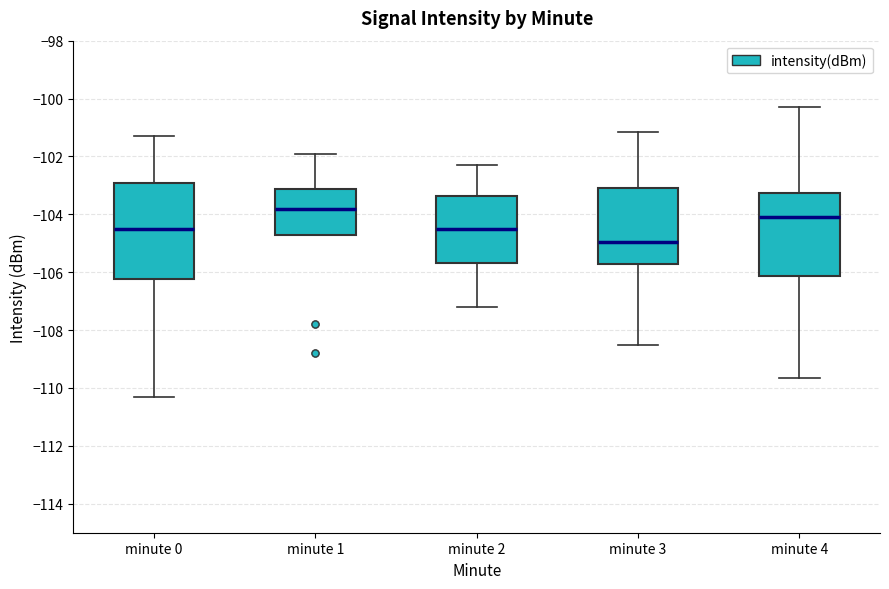

Reading left to right, read every box against the y-axis: the position of its median line, the range the box covers, and the ends of its whiskers. The values are not printed on the chart, so give them approximately, as read against the axis.

minute 0: median -104.4, box -106.2 to -103.0, whiskers -110.4 to -101.2
minute 1: median -103.8, box -104.8 to -103.2, whiskers -104.8 to -102.0
minute 2: median -104.4, box -105.6 to -103.4, whiskers -107.2 to -102.2
minute 3: median -105.0, box -105.8 to -103.0, whiskers -108.6 to -101.2
minute 4: median -104.0, box -106.2 to -103.2, whiskers -109.6 to -100.2